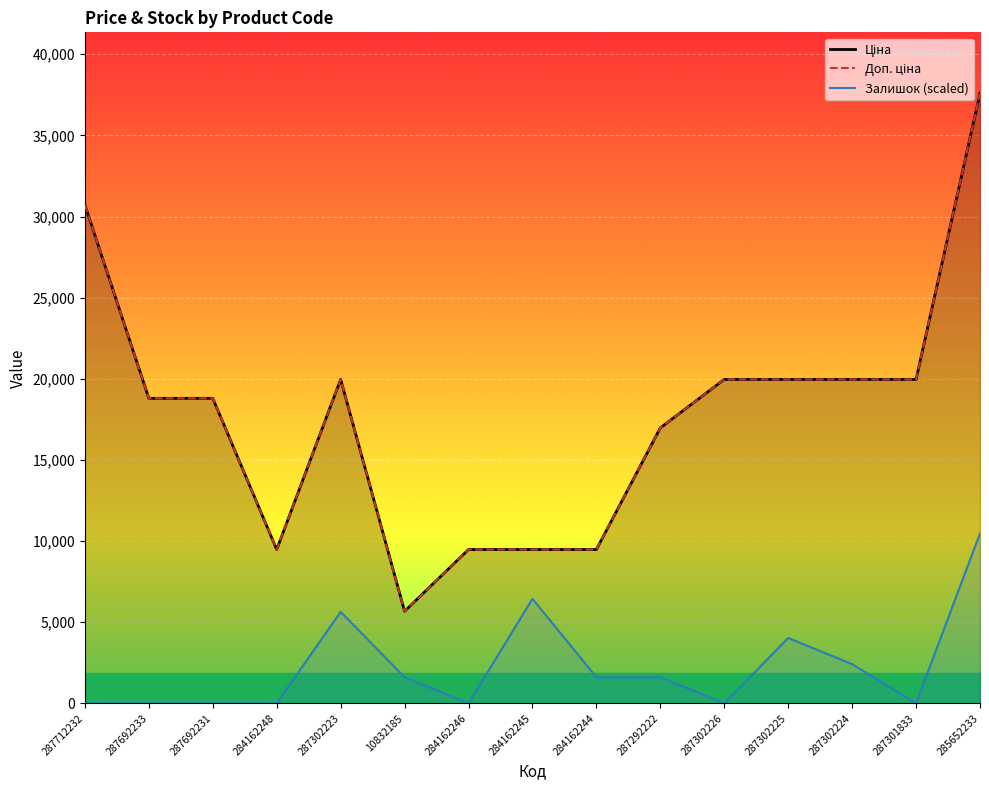

Read the Доп. ціна value at 287692231.

18796.8